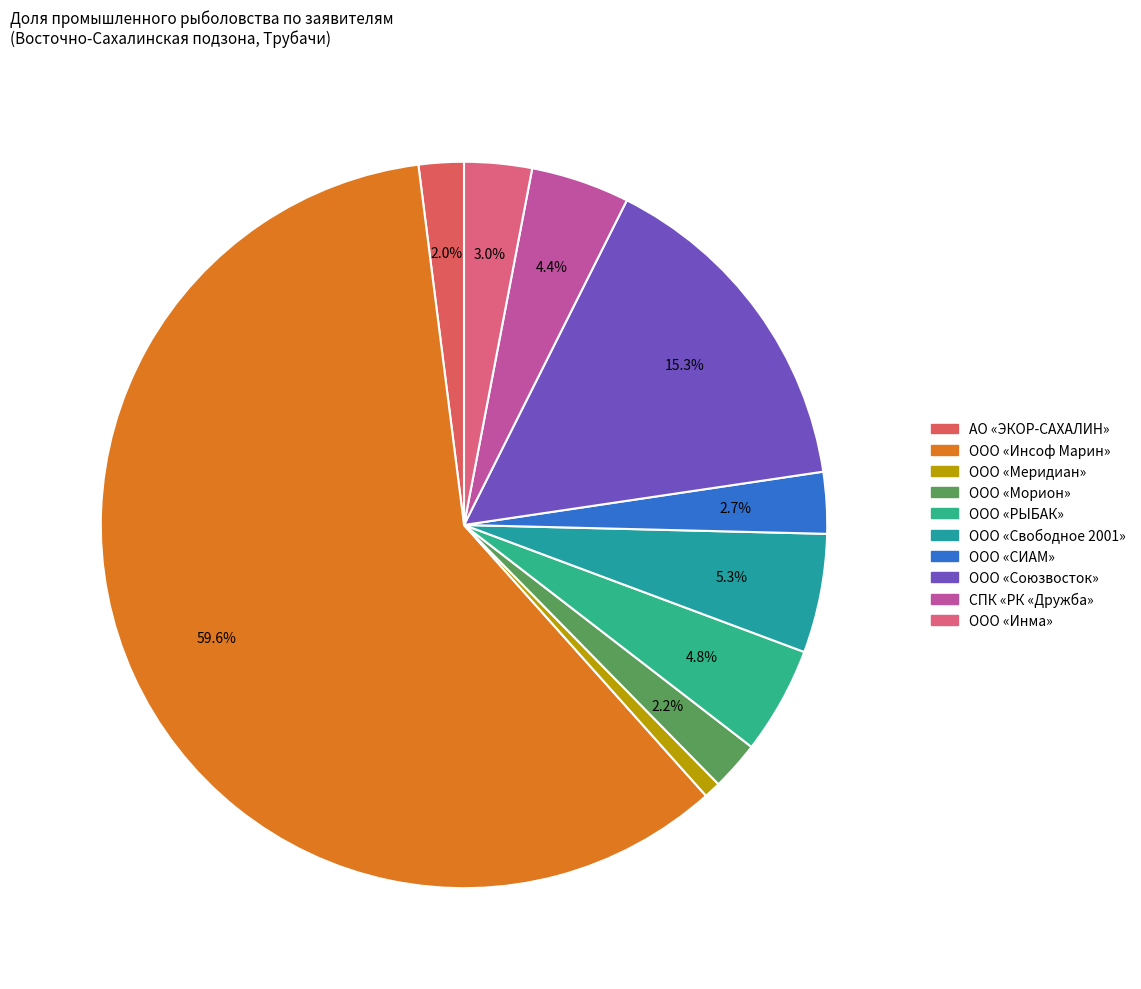

Count the number of slices in the pie.

10